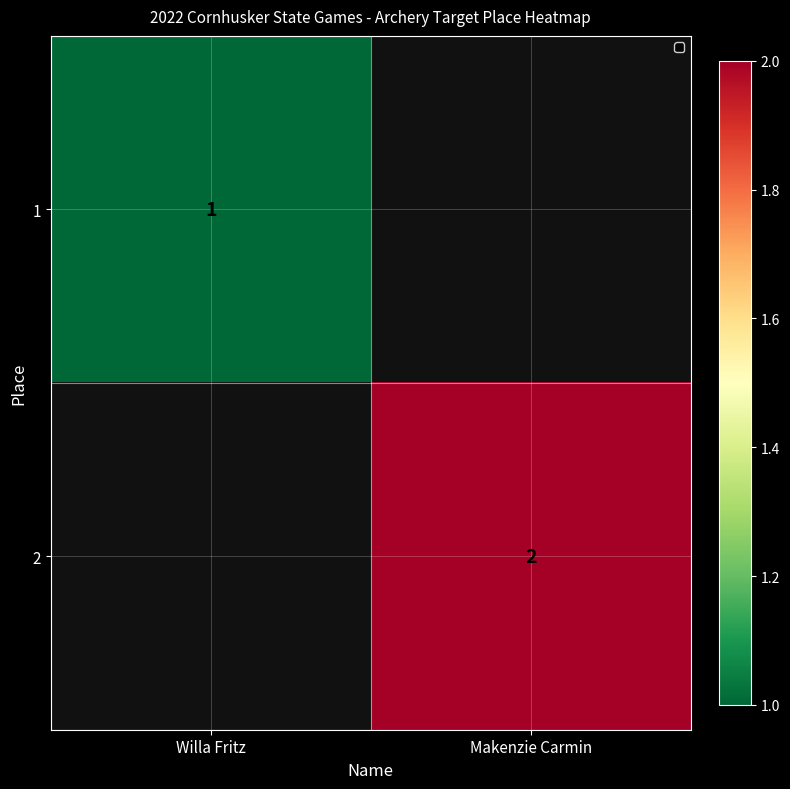

The 1 series shows 1 at Willa Fritz. True or false?

True